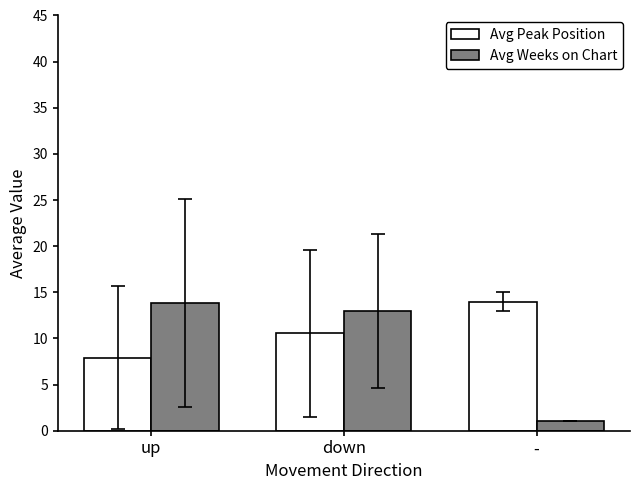

What is the total value across all series at up?

21.8